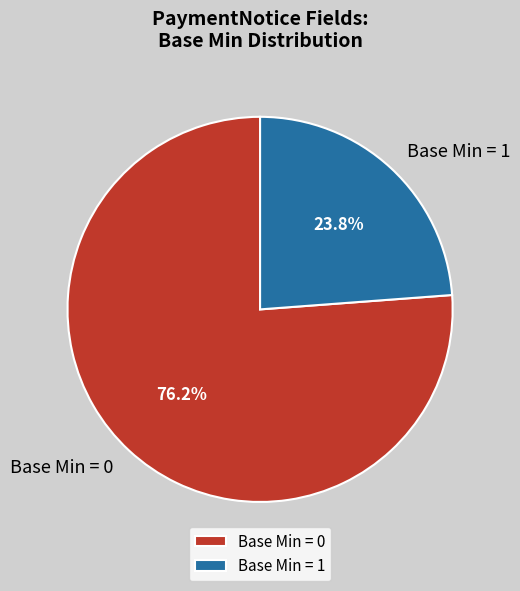

Which slice is the largest?

Base Min = 0